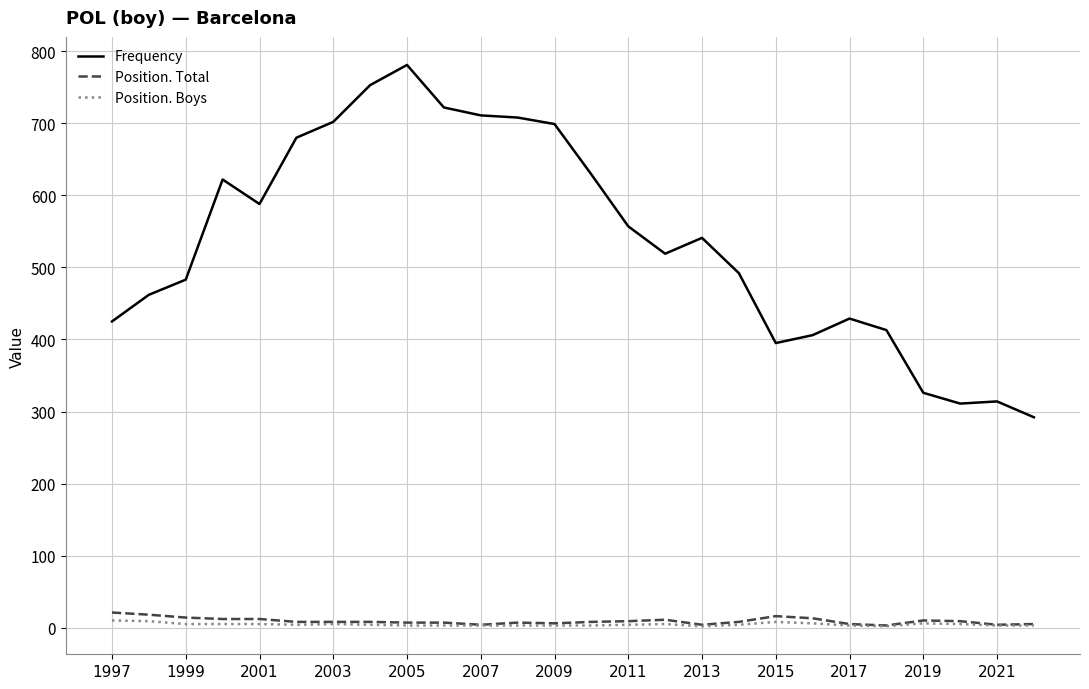

At how many categories does at least one series exceed 188?

26